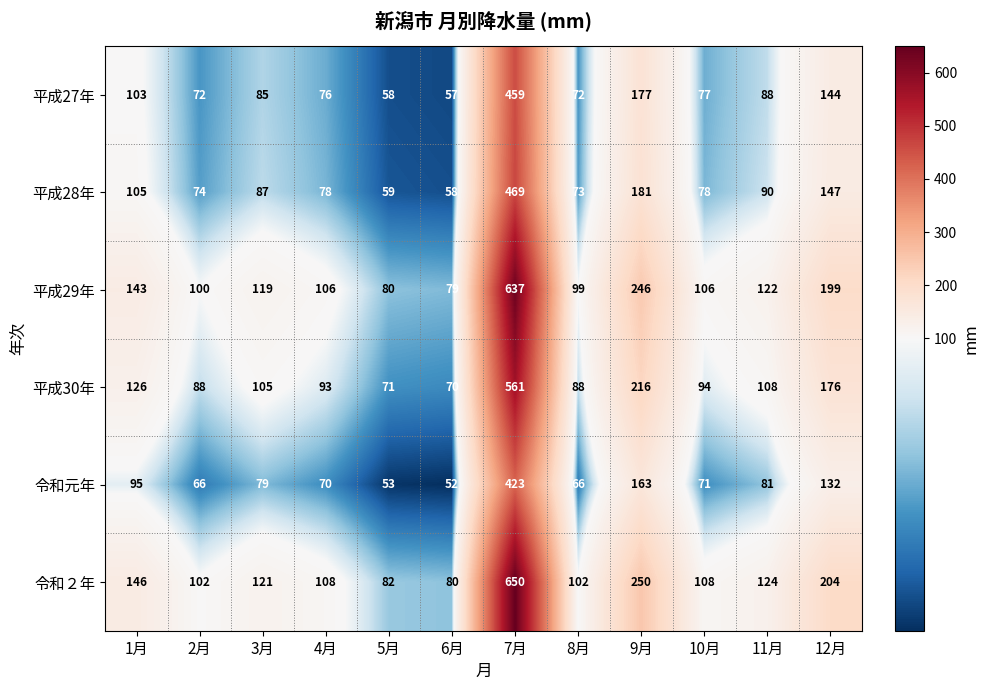

The 平成29年 series shows 156 at 10月. True or false?

False